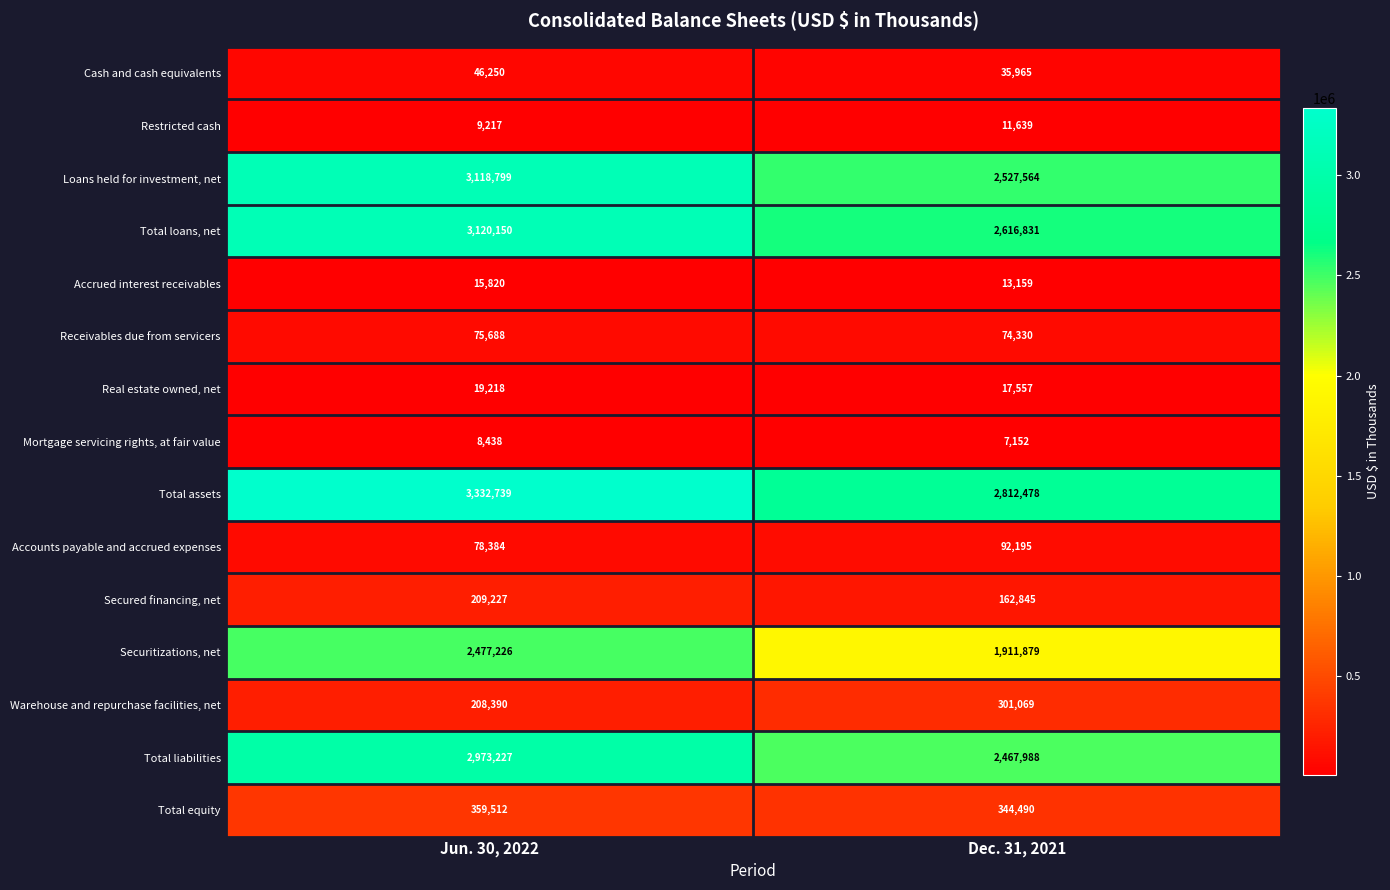

Which series has the largest range (max minus min)?

Loans held for investment, net